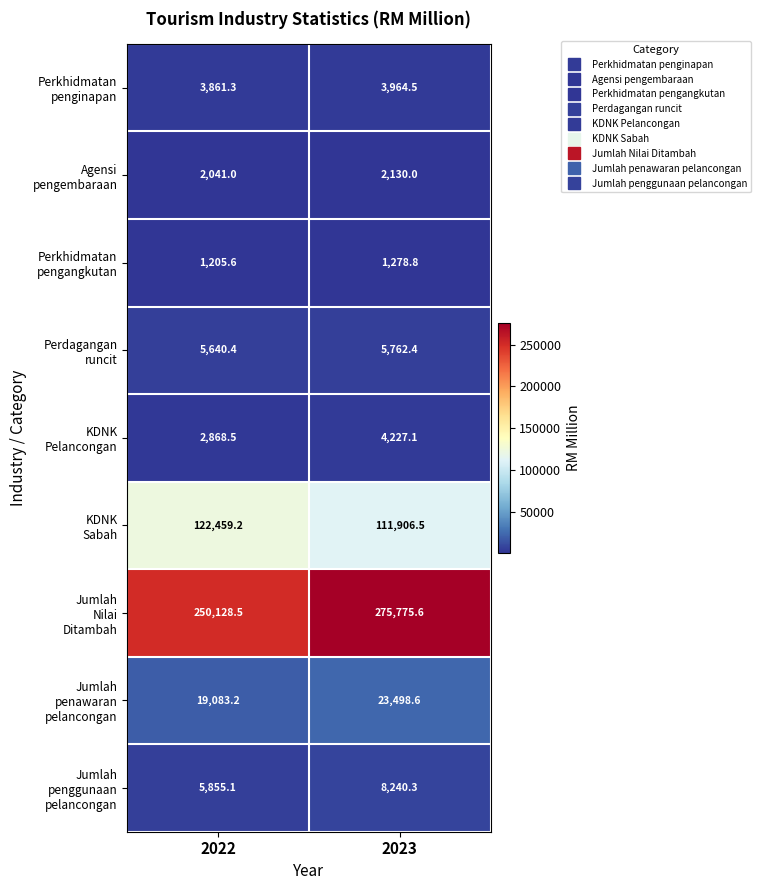

What is the difference between the highest and lowest values at 2022?

248922.9